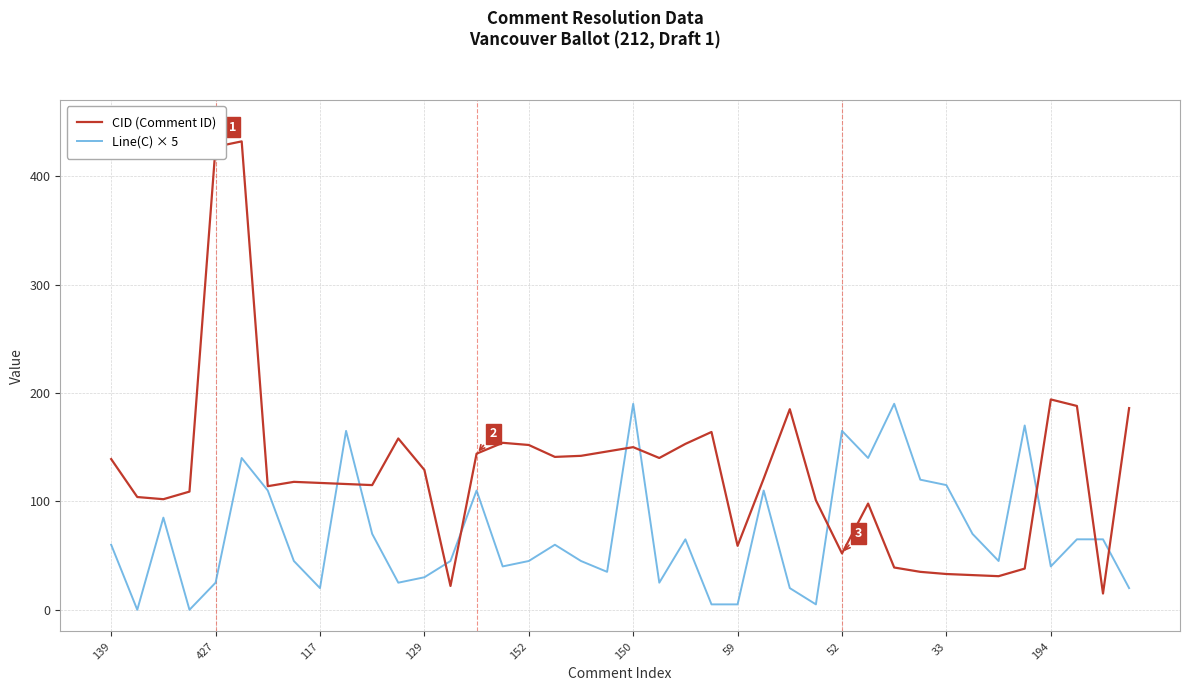

How many times do CID (Comment ID) and Line(C) × 5 cross each other?

10